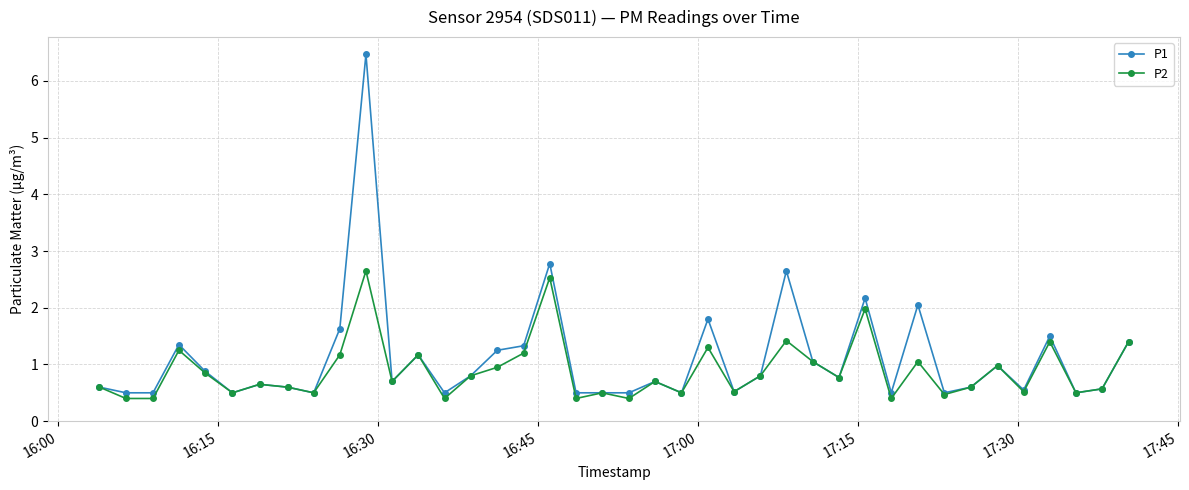

Which series has the widest spread of values?

P1